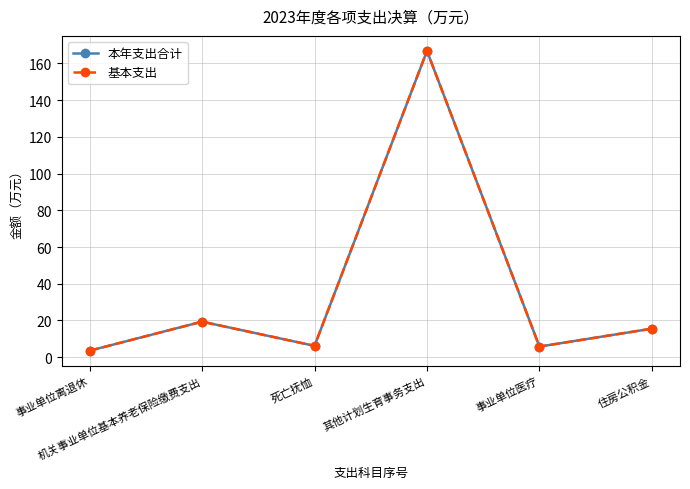

Where does the 基本支出 series first go above 15?

机关事业单位基本养老保险缴费支出